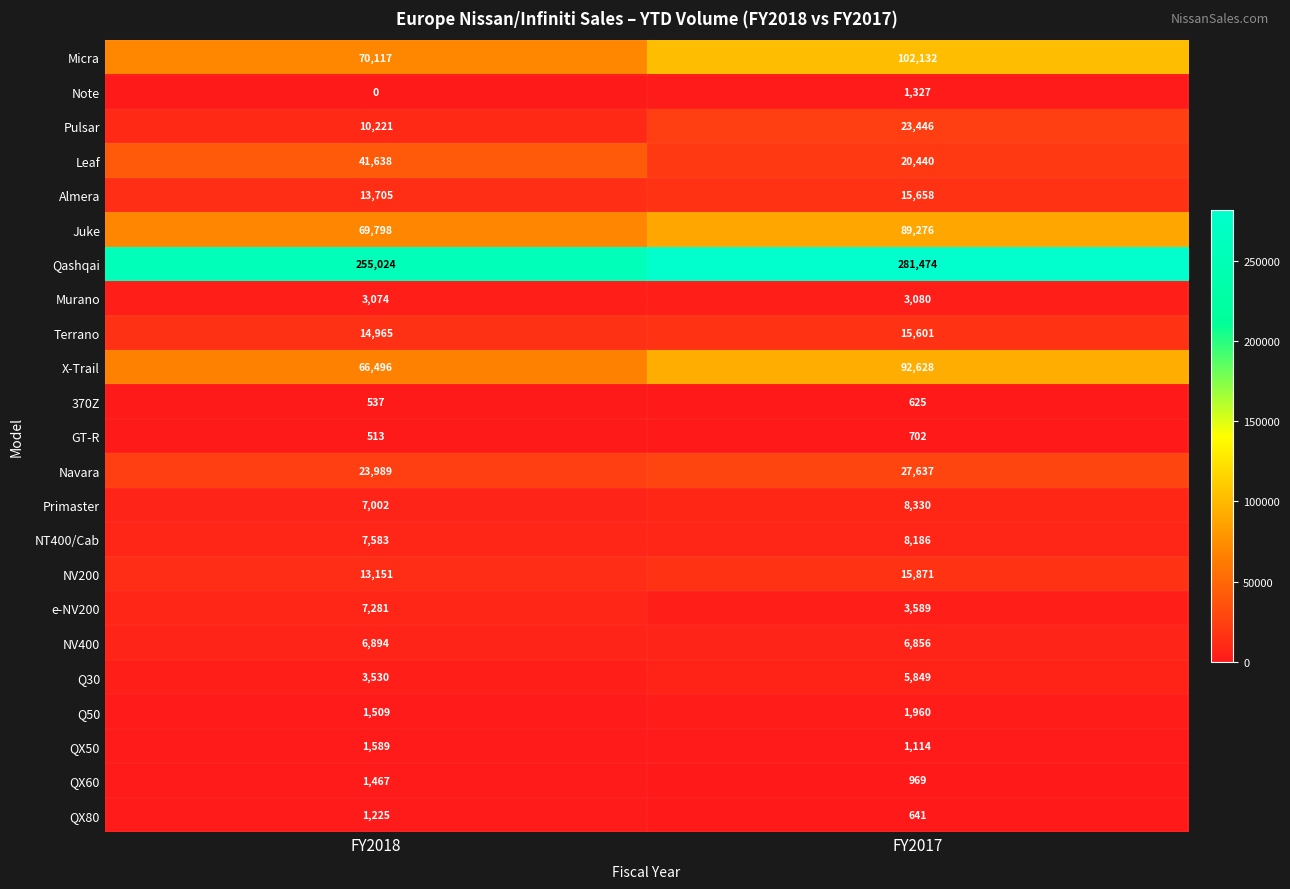

What is the maximum value shown in the chart?

281474